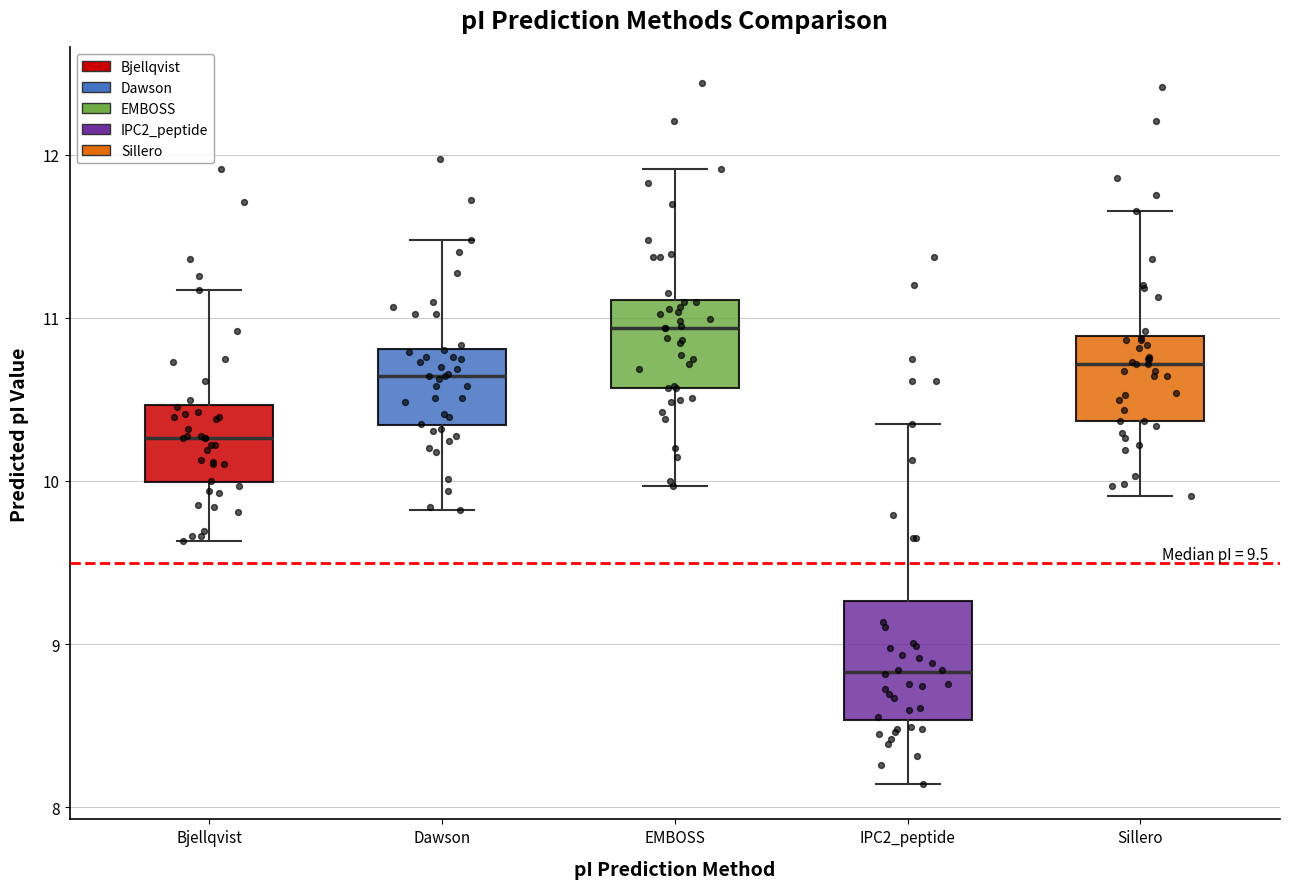

Which box is the tallest, from its lower edge to its upper edge?

IPC2_peptide